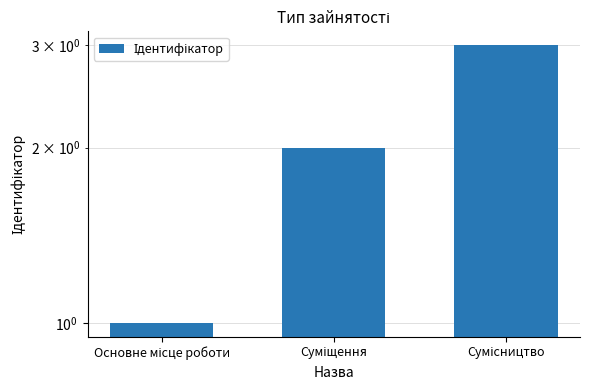

List the labels in order of value, largest first.

Сумісництво, Суміщення, Основне місце роботи